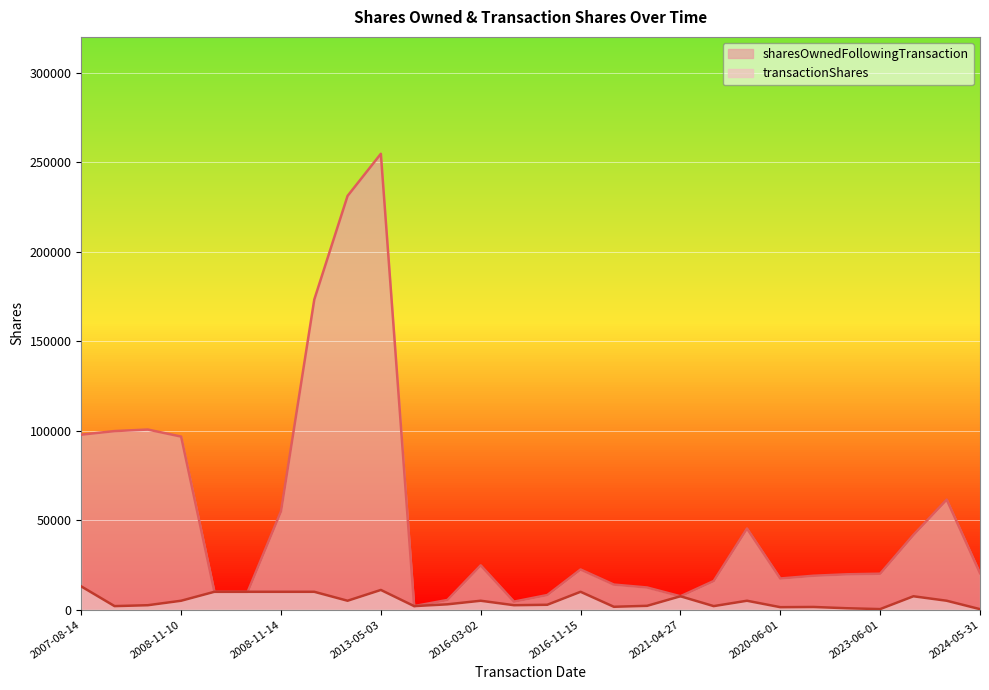

What is the spread (max minus min) of values at 2015-08-18?

2442